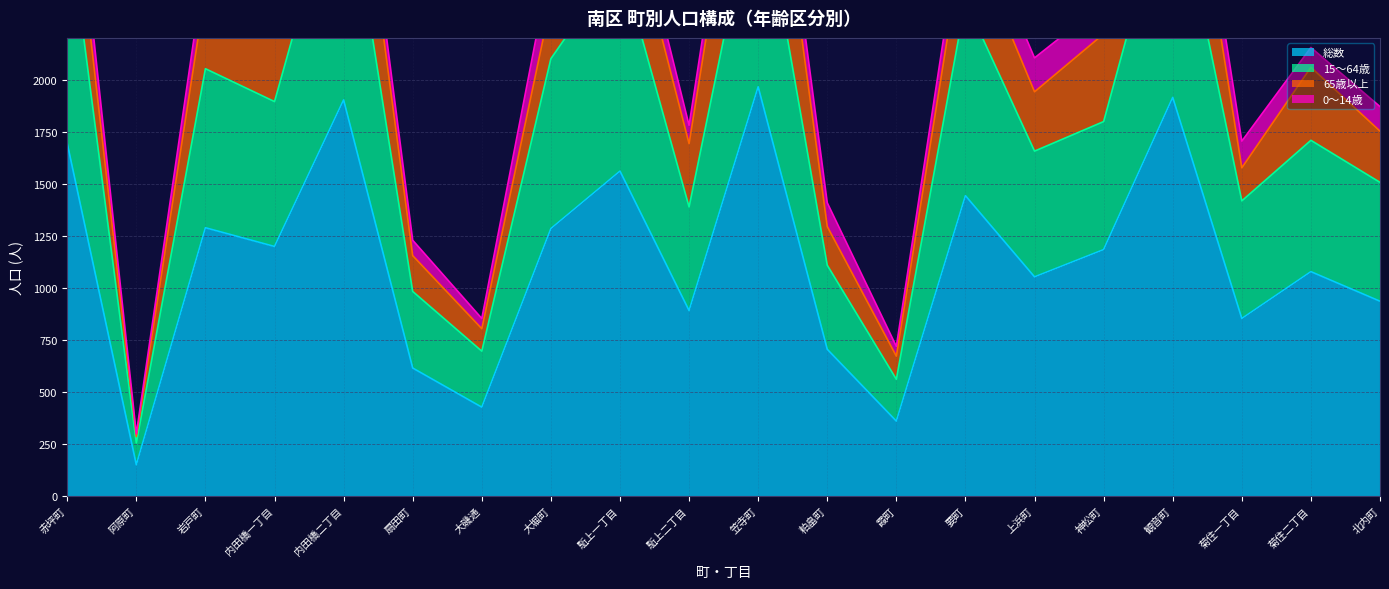

True or false: 15〜64歳 has a value of 3000 at 笠寺町.

True